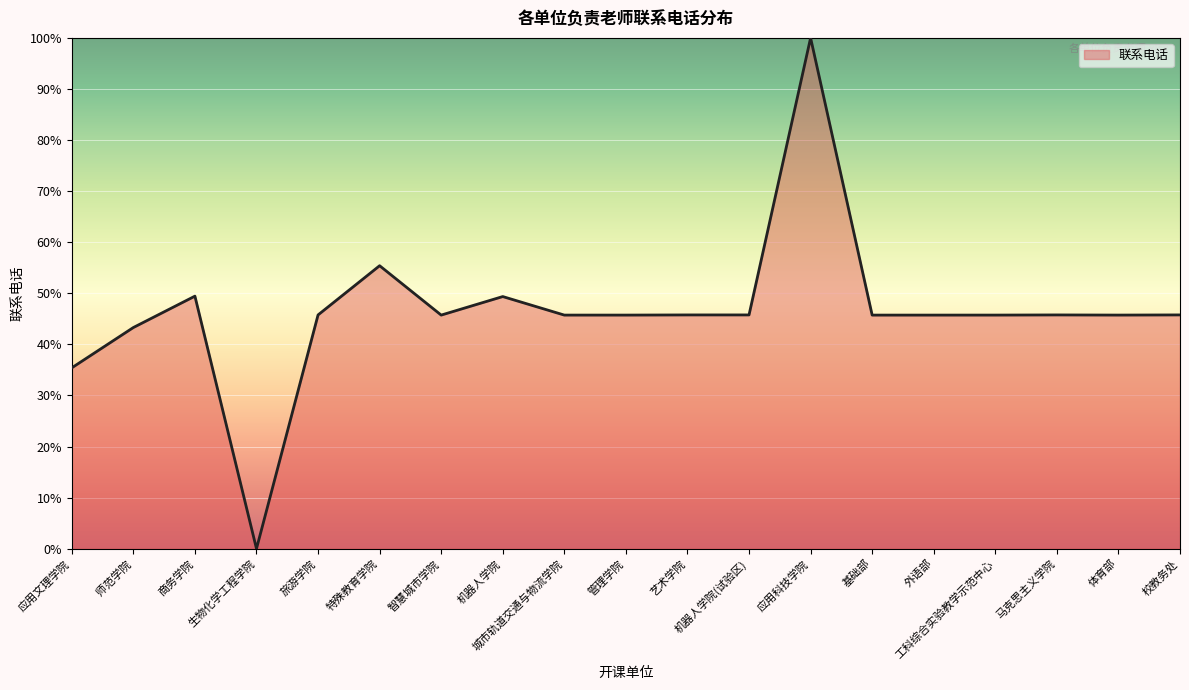

What is the difference between the values at 师范学院 and 外语部?

2.4